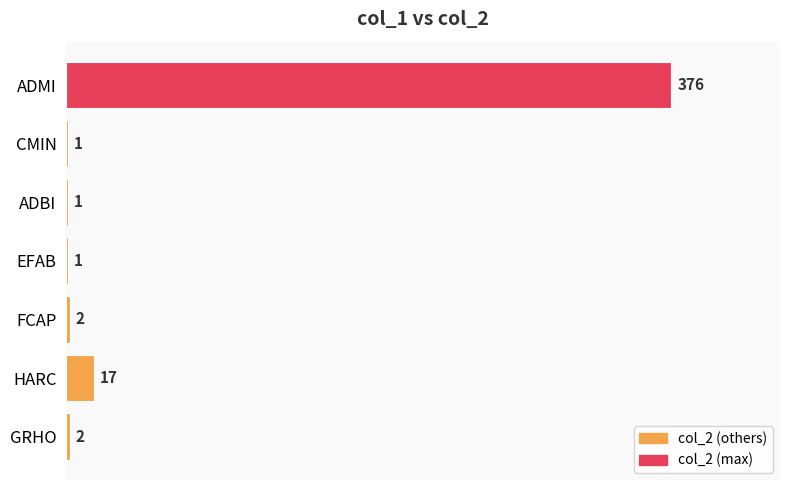

True or false: the data shows 376 at ADMI.

True